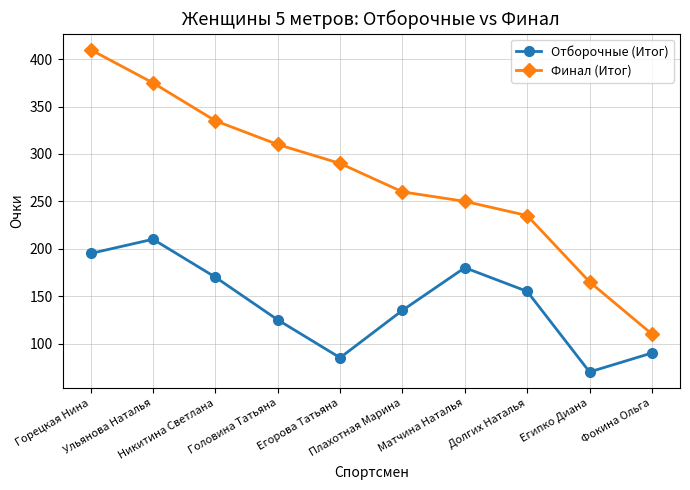

True or false: Отборочные (Итог) and Финал (Итог) cross at least once.

False